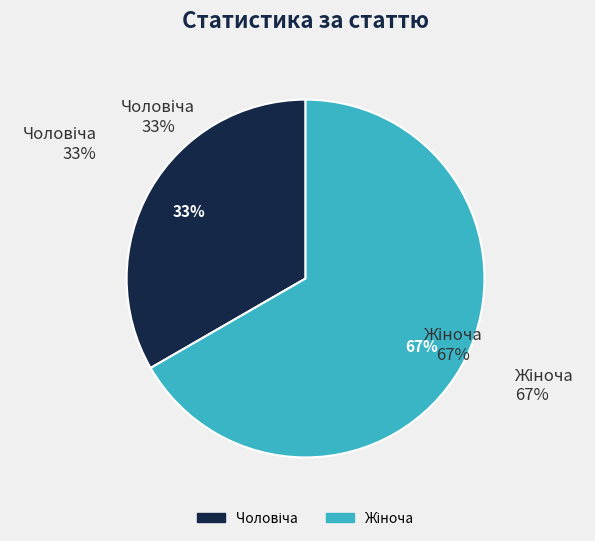

To the nearest percent, what portion does Чоловіча represent?

33%